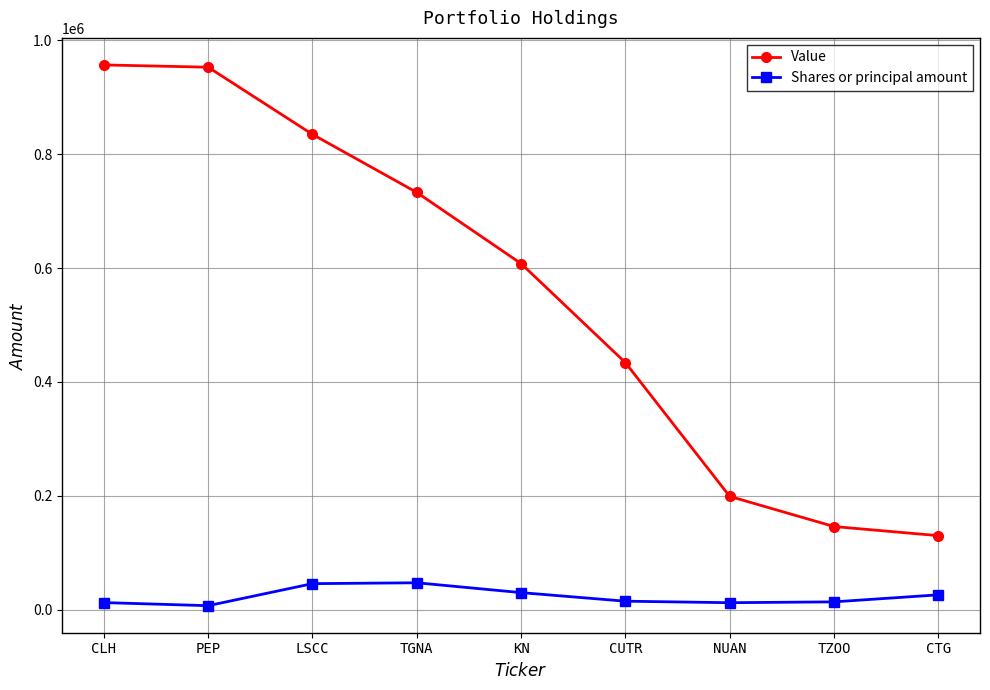

What is the label of the 8th point from the left?

TZOO